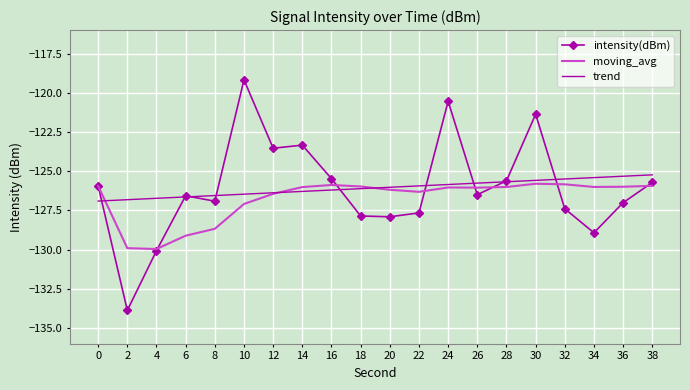

What value does the intensity(dBm) series have at 38?

-125.7